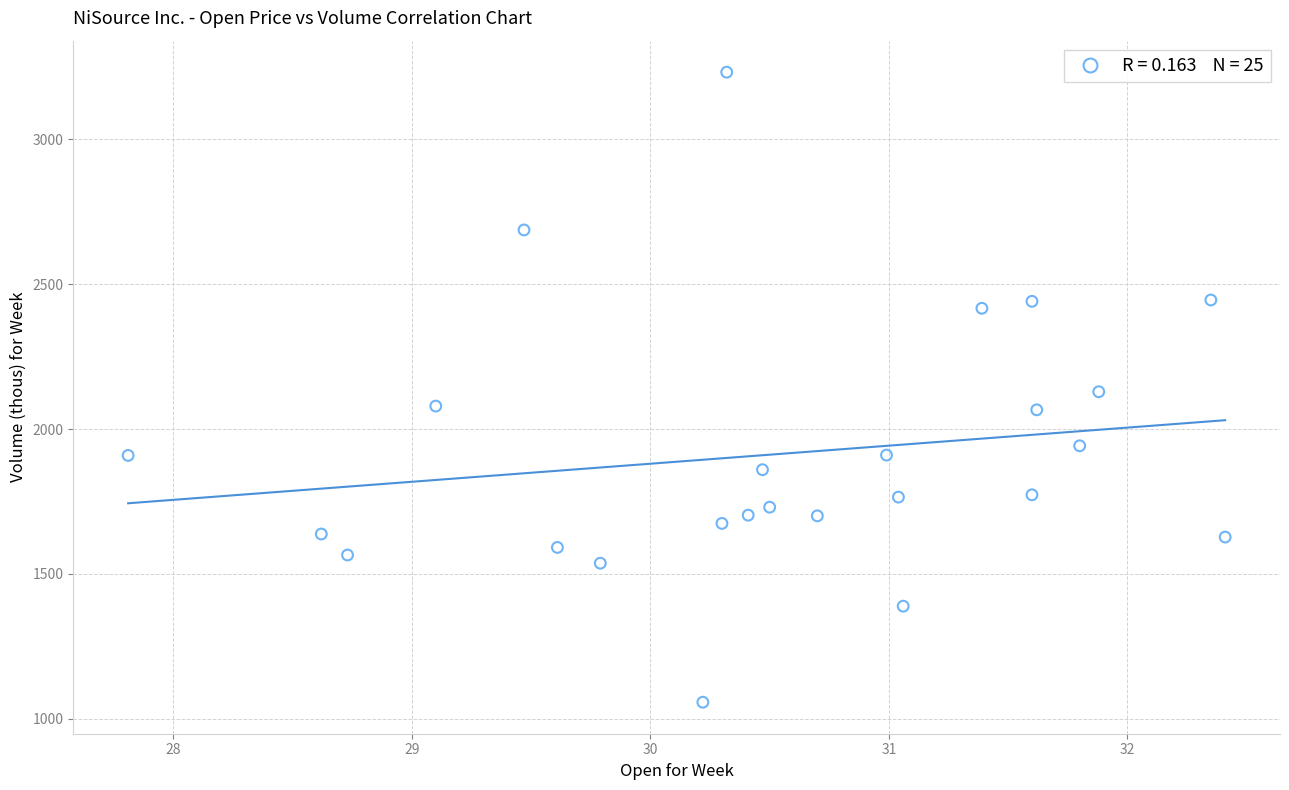

What is the range of X values (max minus min)?

4.6